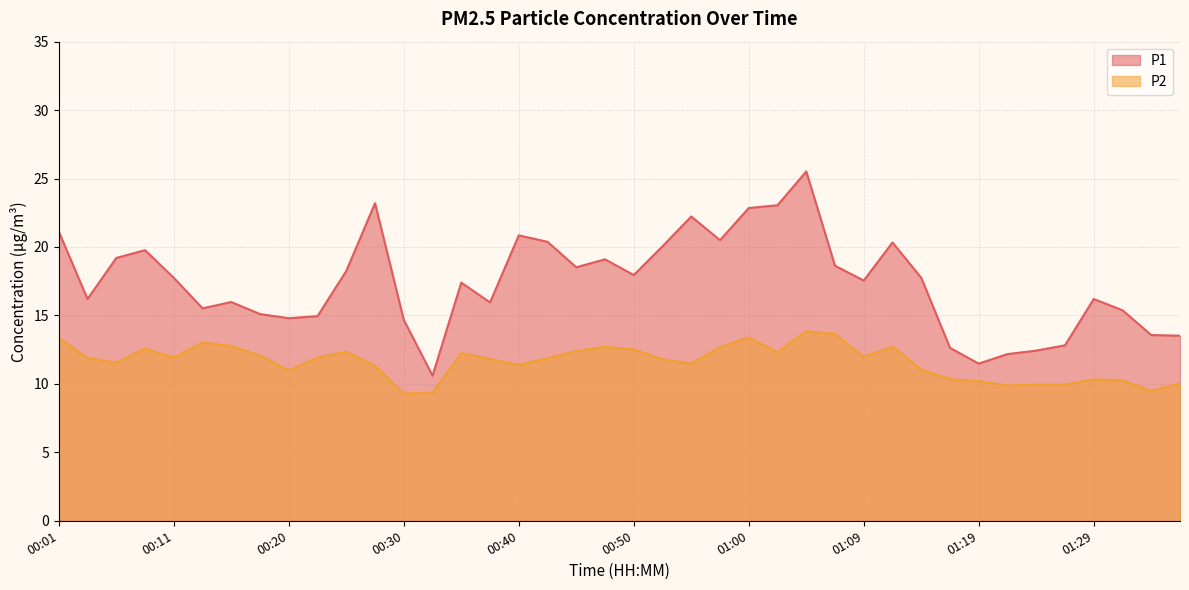

Is the value of P1 at 00:06 greater than the value of P2 at 00:57?

Yes